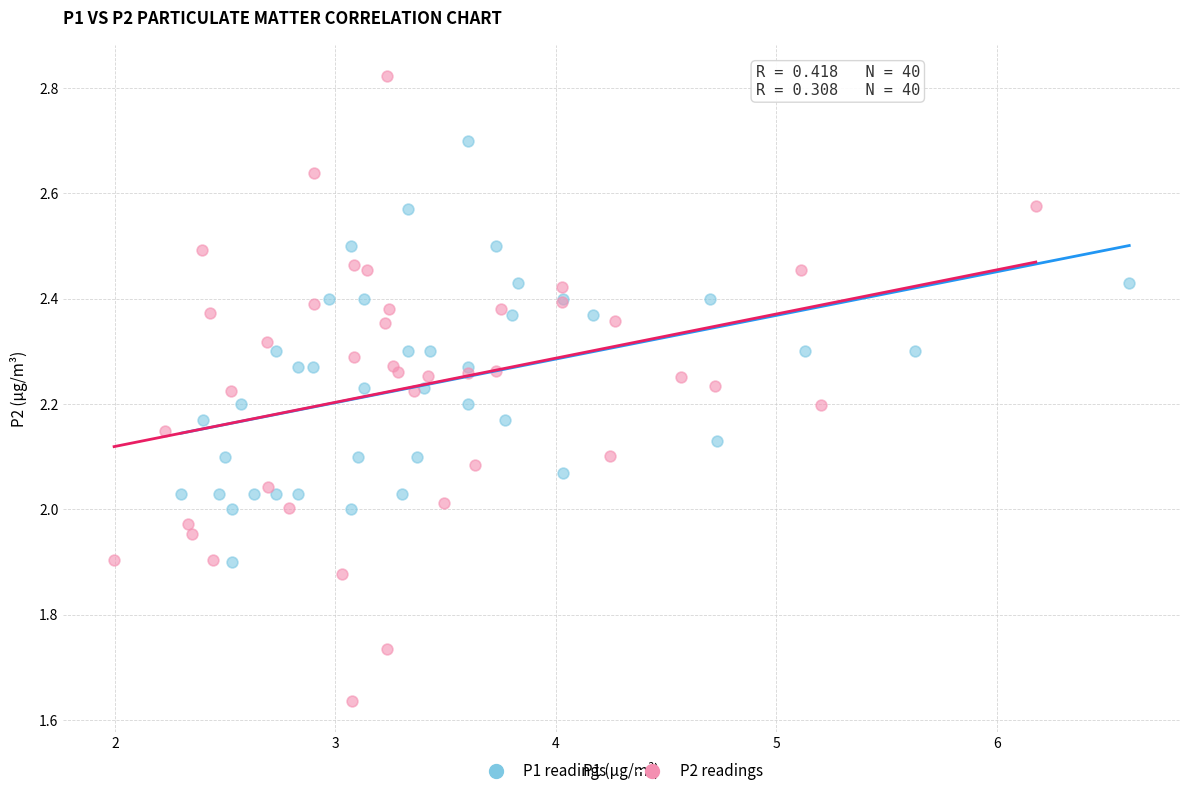

Which series contains the highest Y value?

P2 readings